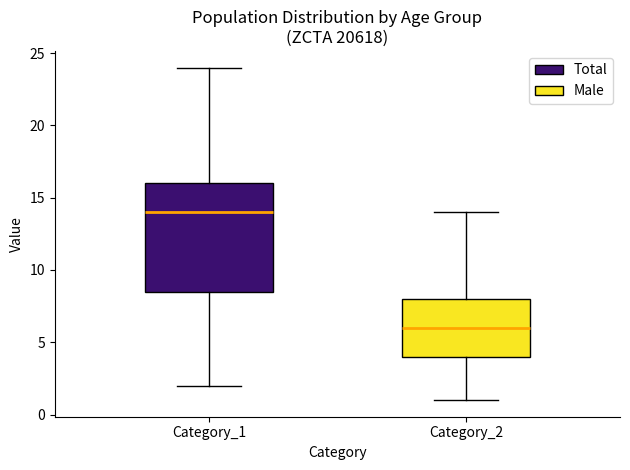

Which box's median line is the lowest?

Category_2